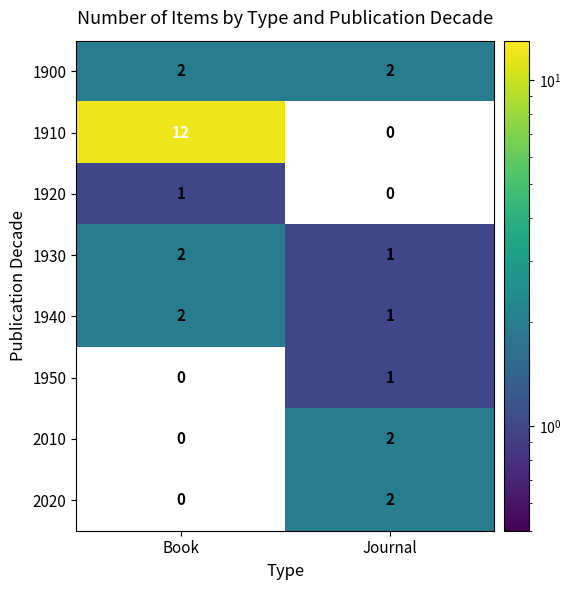

Which series changed the most between Book and Journal?

1910